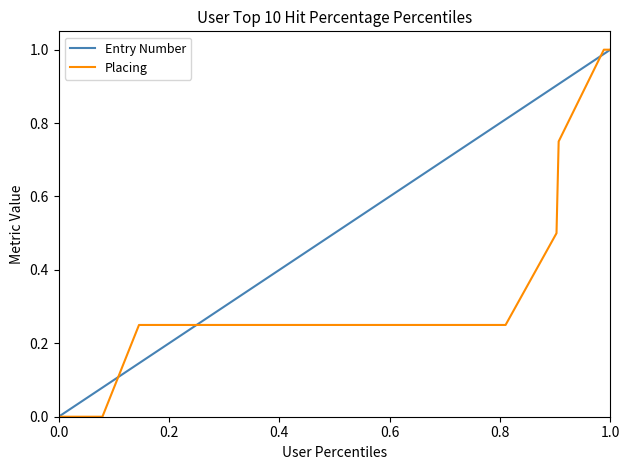

True or false: Entry Number has a value of 0.3 at 13.

False